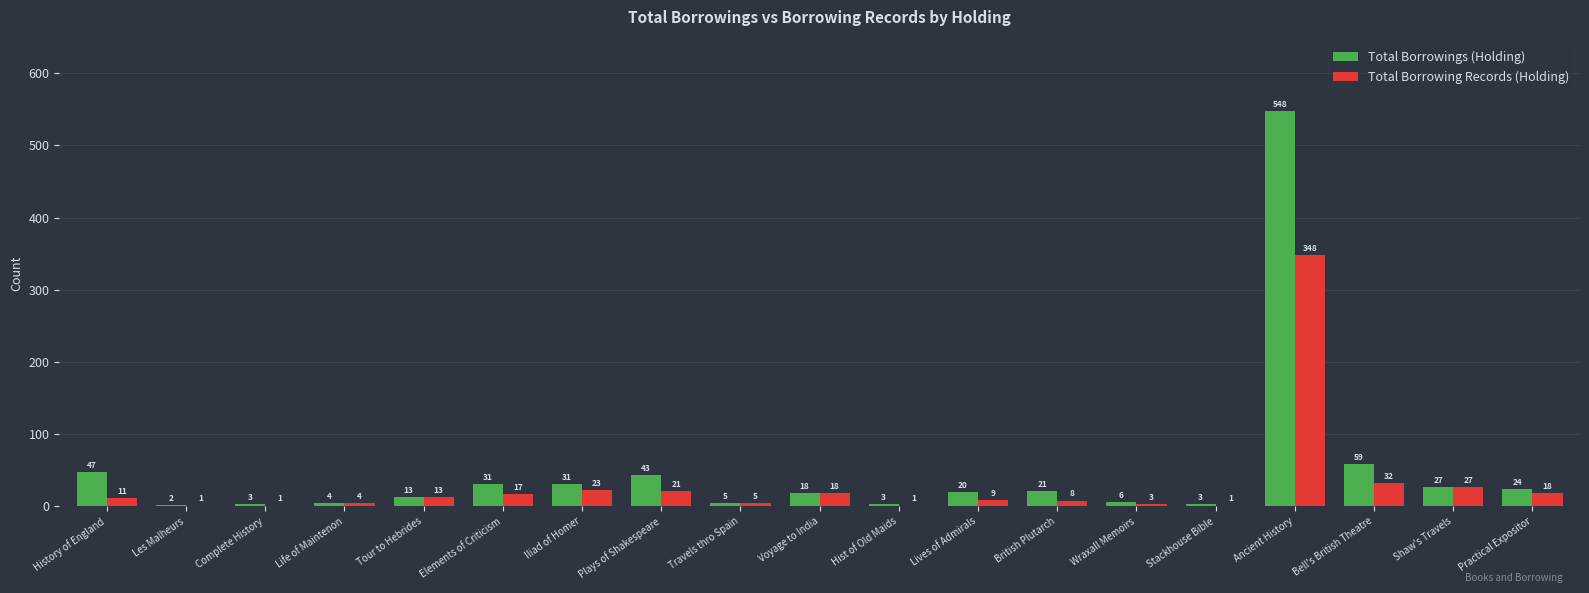

Where is Total Borrowings (Holding) nearest to the value 275?

Bell's British Theatre